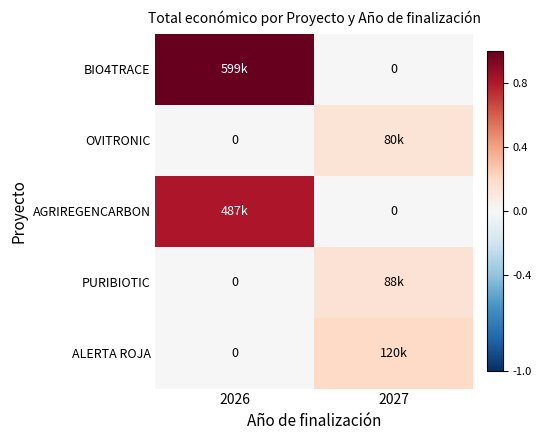

What is the difference between the maximum and minimum values in the OVITRONIC series?

0.1